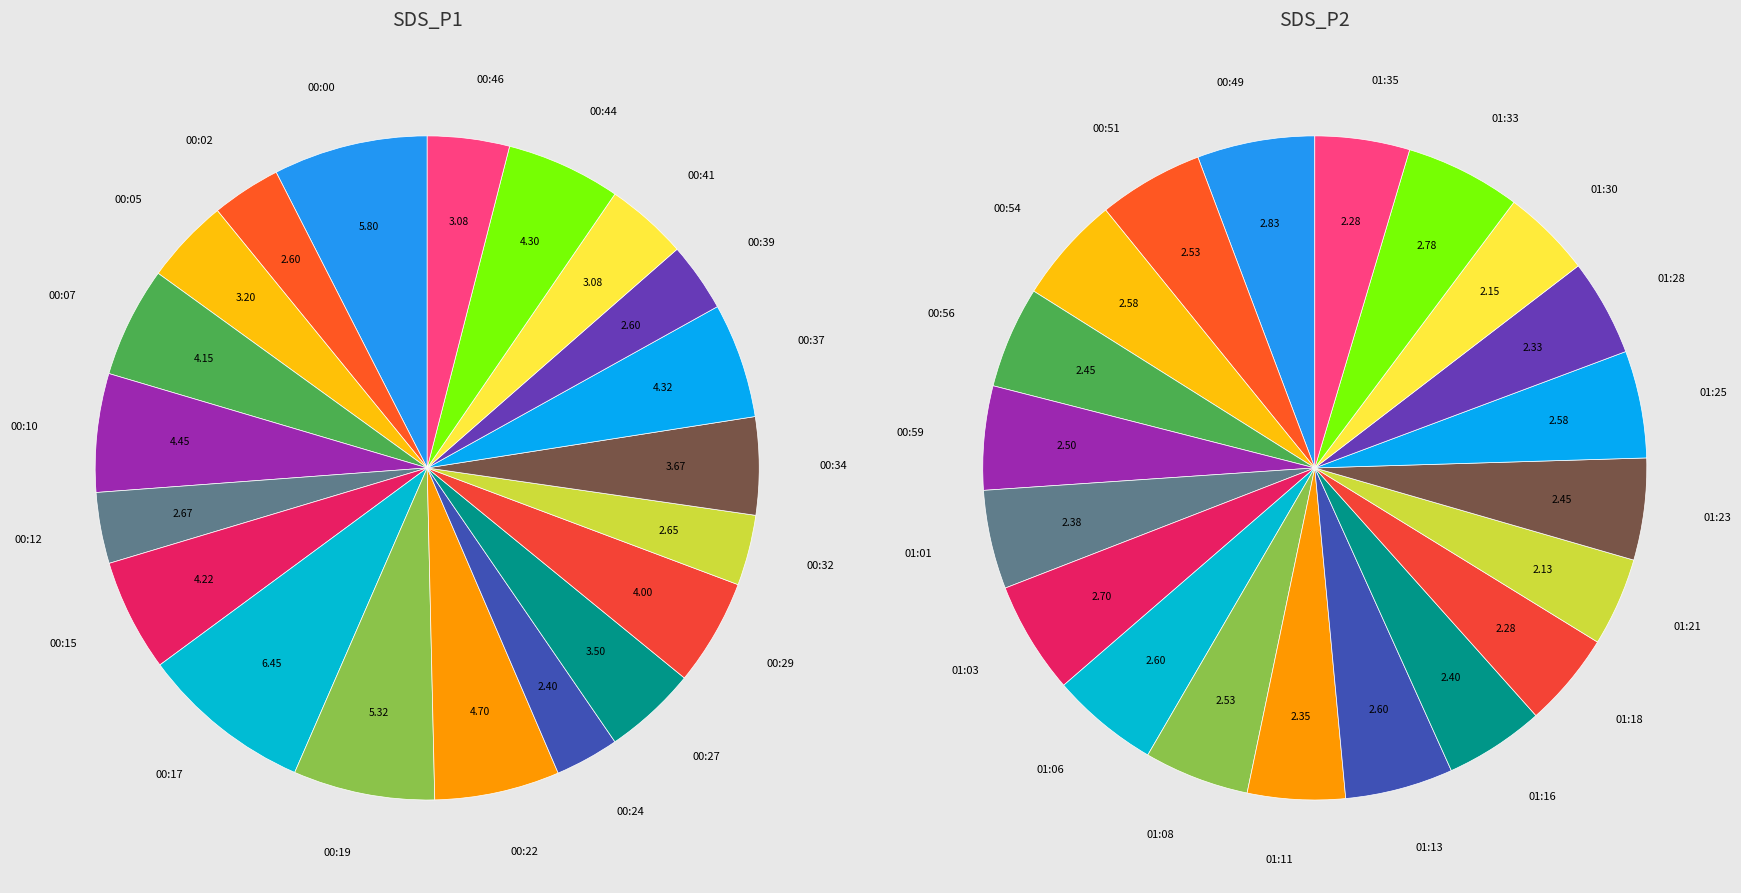

Between 00:46 and 00:29, which is larger?

00:29